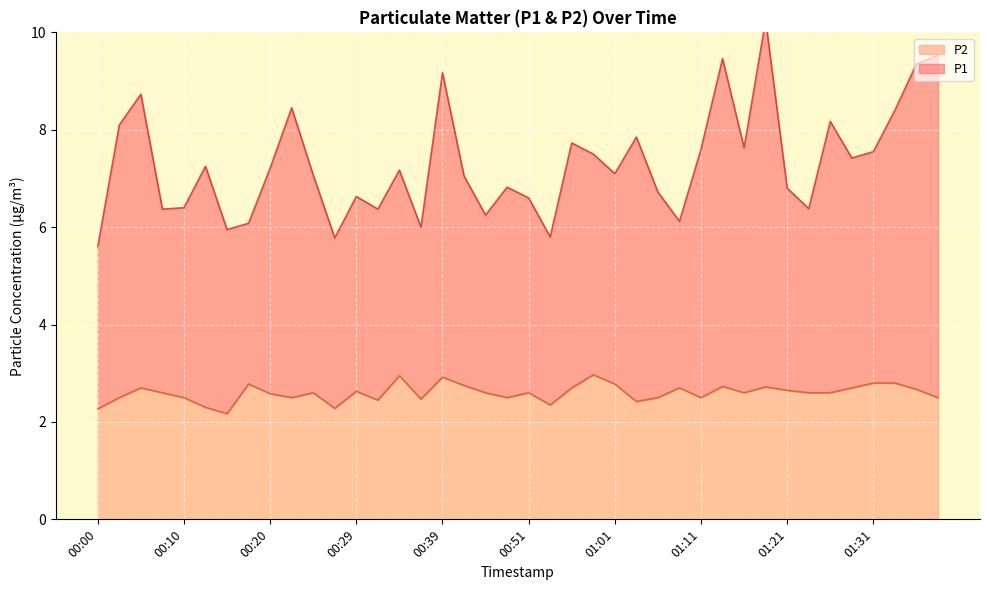

What is the greatest value displayed?

10.2